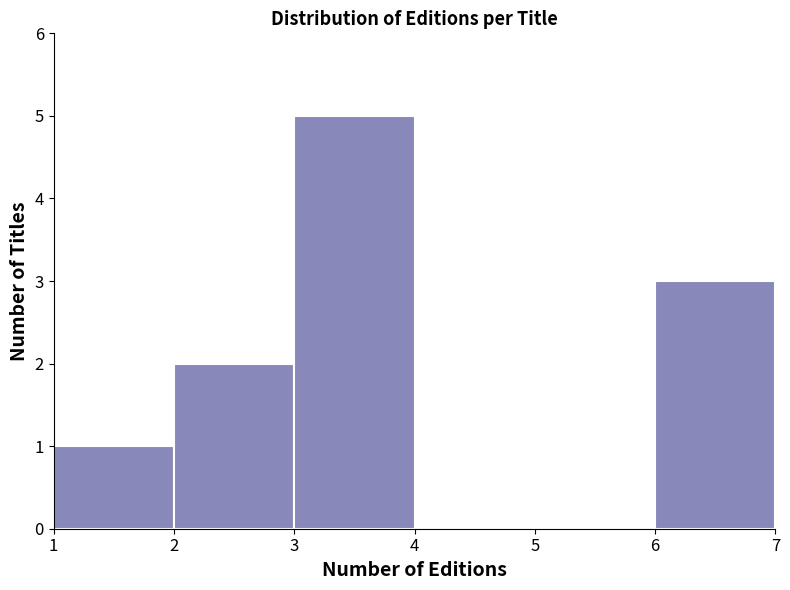

Which range on the x-axis has the tallest bar?

3 to 4